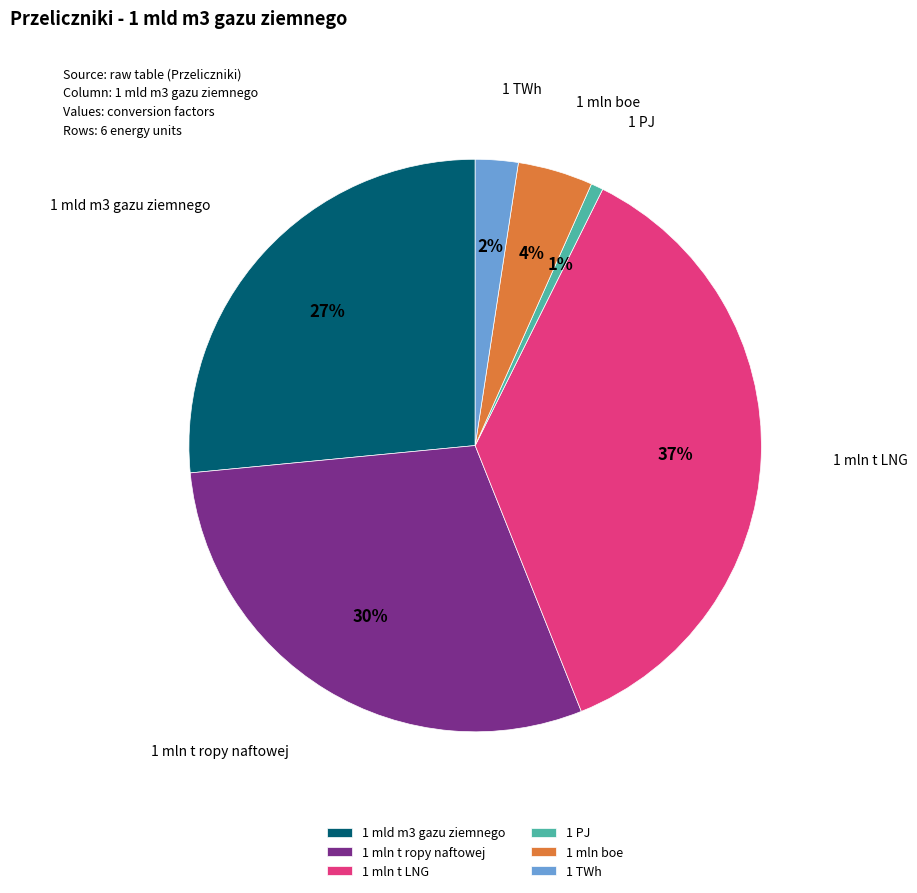

Which has a higher value, 1 mln boe or 1 mln t ropy naftowej?

1 mln t ropy naftowej